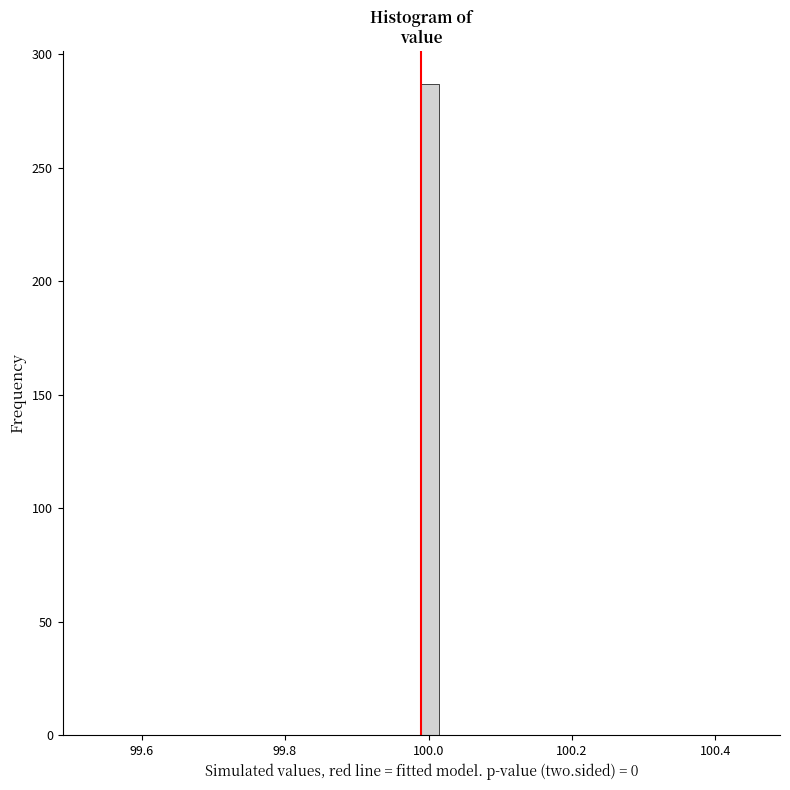

Read against the x-axis, roughly where is the centre of the tallest bar?

100.00